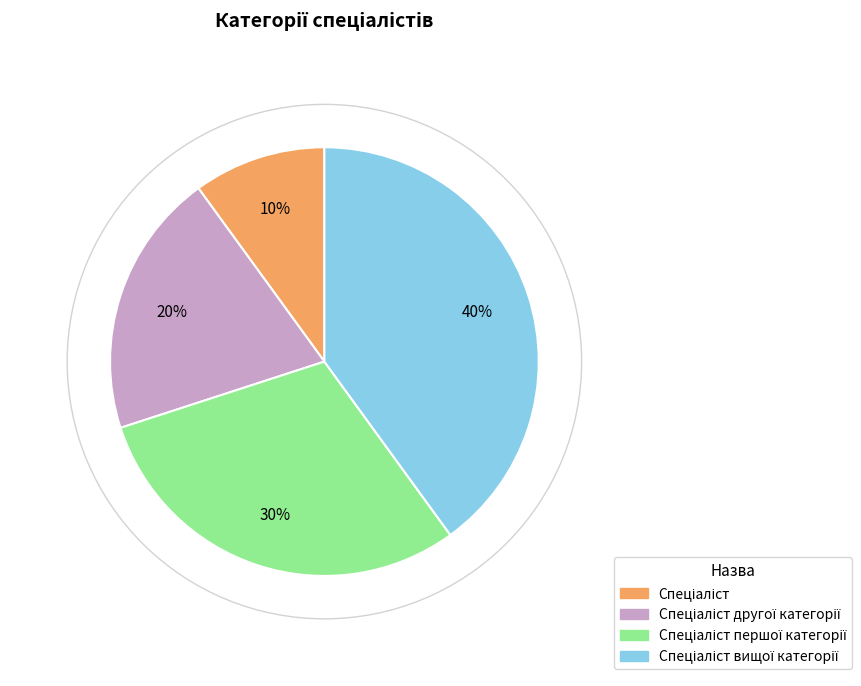

To the nearest percent, what is the average slice percentage?

25%